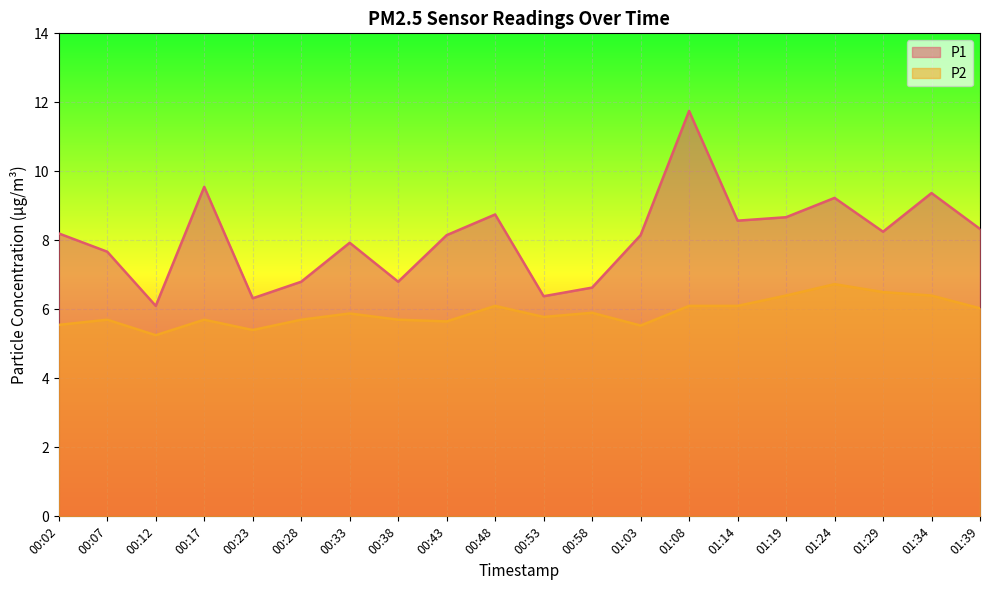

At which category is the sum across all series the highest?

01:08